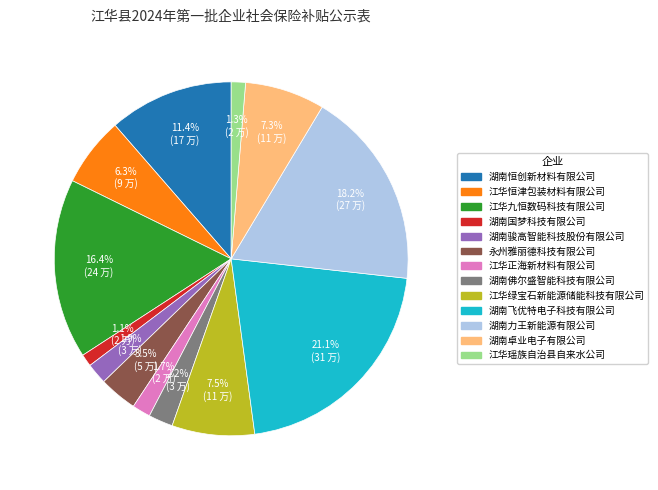

Which category has the biggest portion of the pie?

湖南飞优特电子科技有限公司